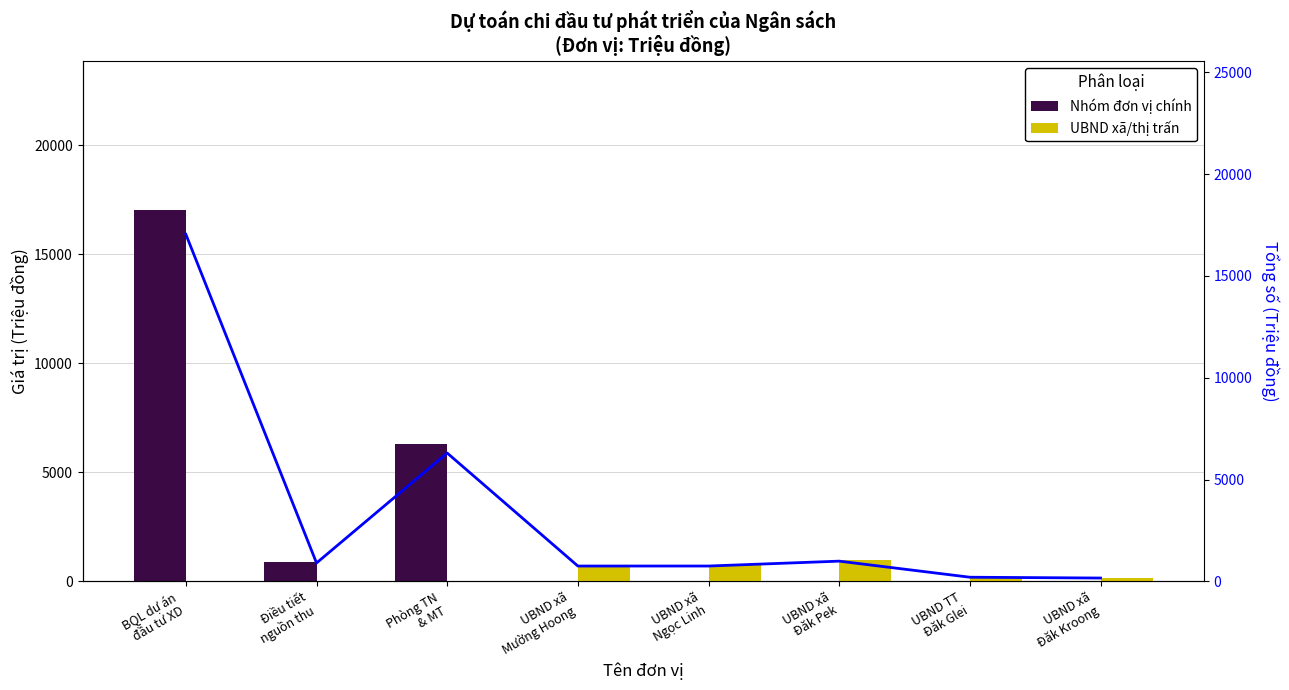

What is the label of the 6th bar from the right?

Phòng TN
& MT